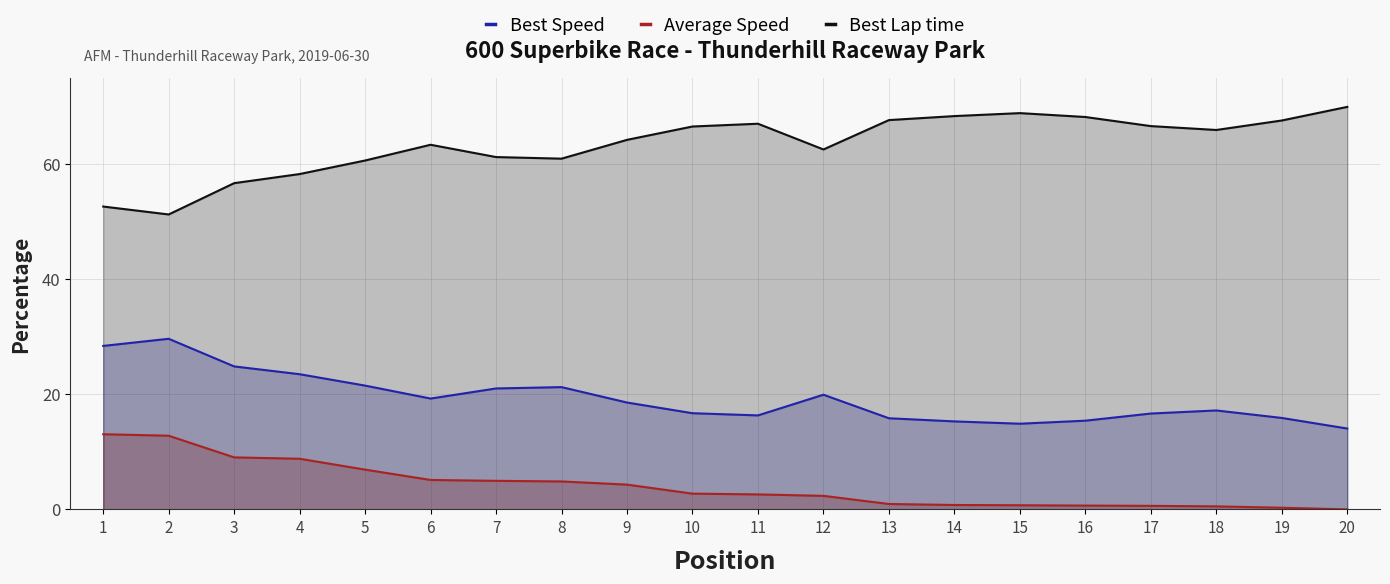

Which series has the largest range (max minus min)?

Best Lap time